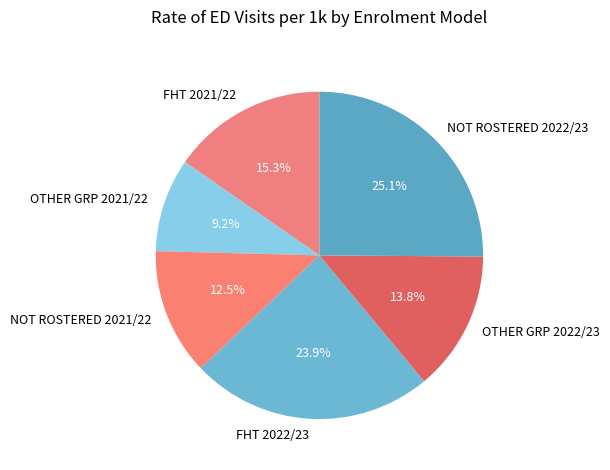

To the nearest percent, what is the difference between the largest and smallest slice percentages?

16%